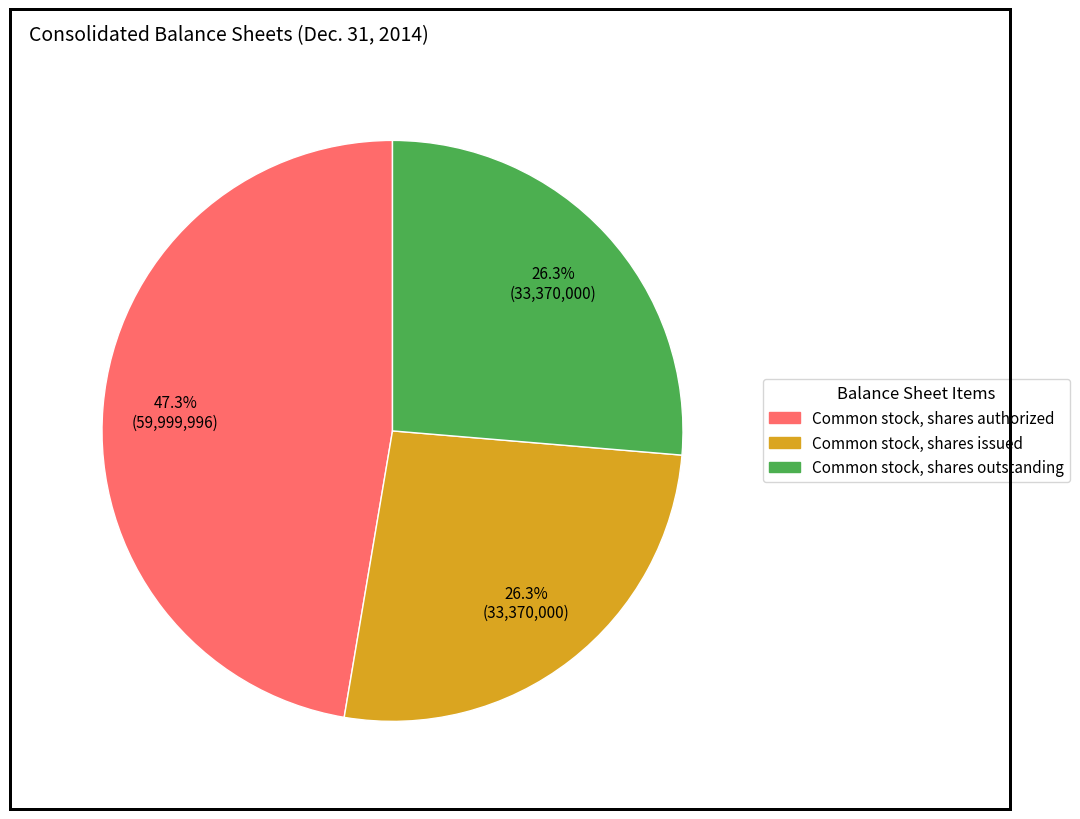

Does any single category account for the majority?

No